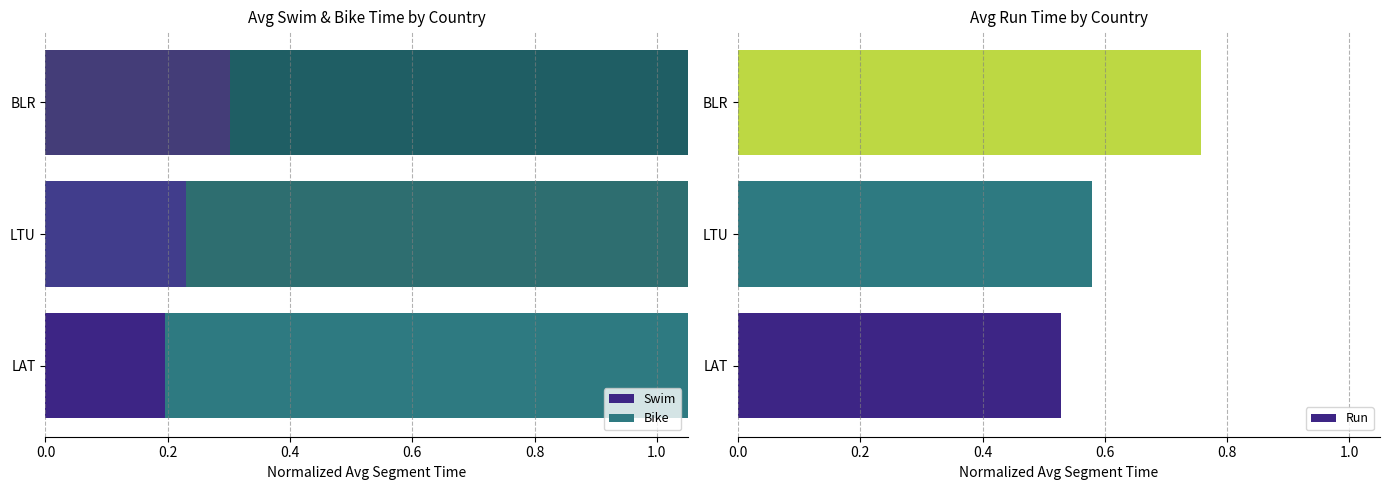

Which category has the highest value in the Run series?

BLR